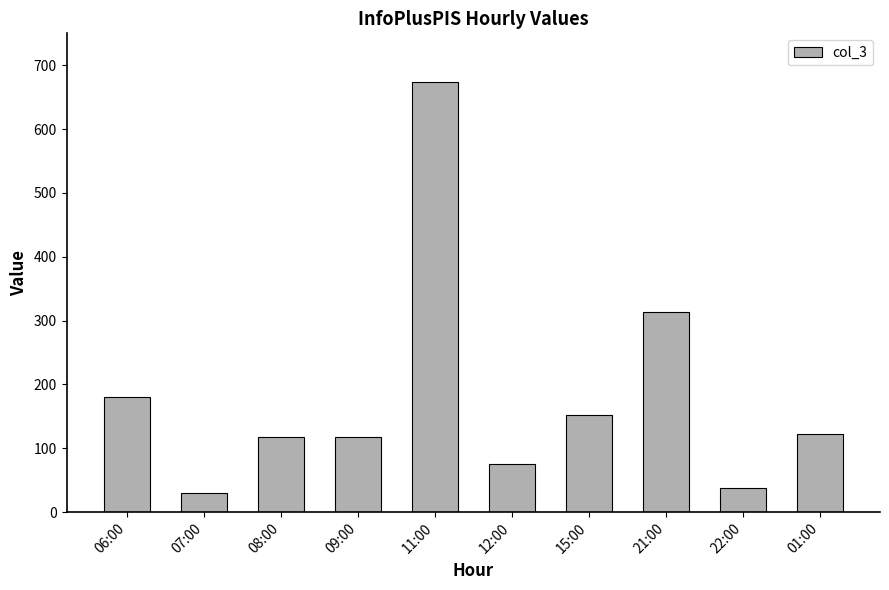

What is the value of the 8th bar from the left?

313